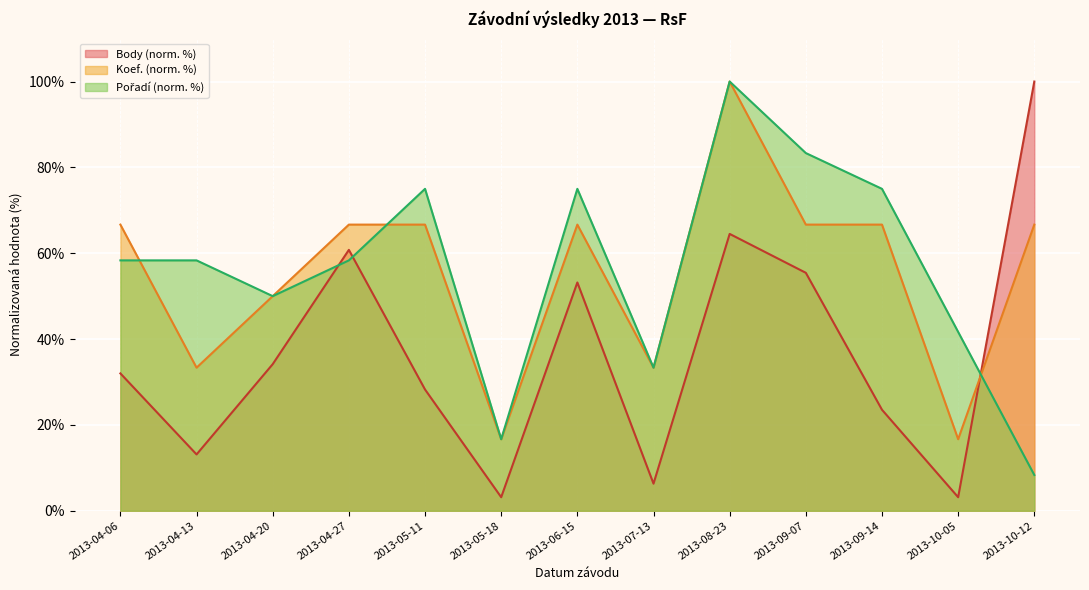

How many interior local valleys does the Pořadí series have?

3